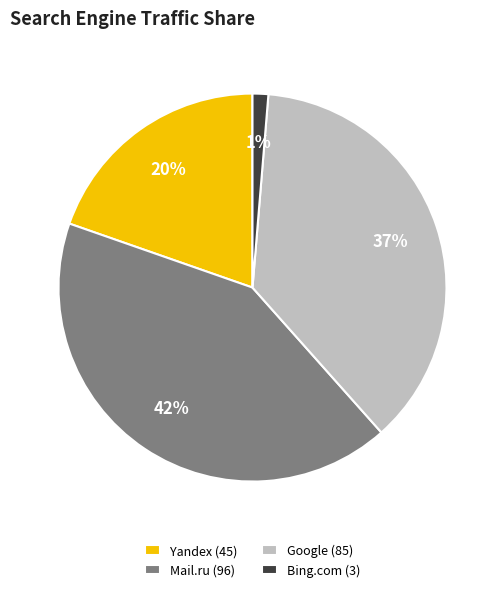

What is the largest slice in the pie chart?

Mail.ru (96)